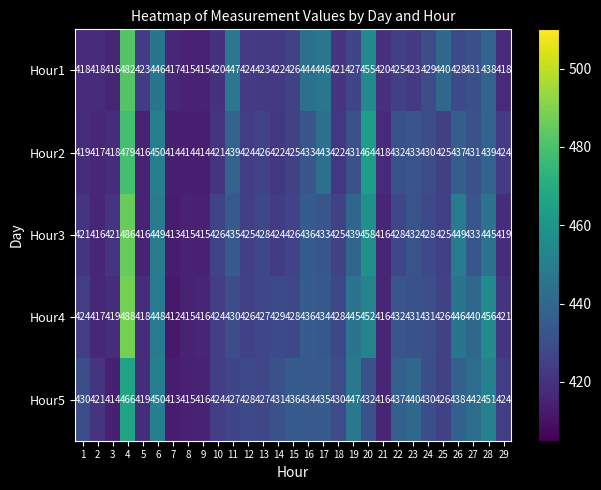

At which label is Hour1 closest to 448?

11